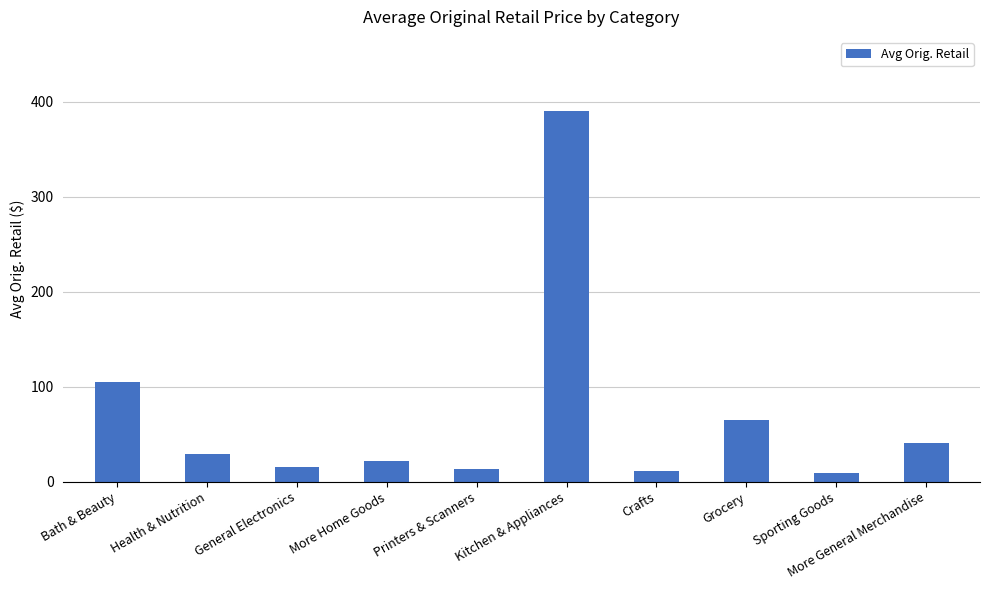

What is the smallest value displayed?

9.0